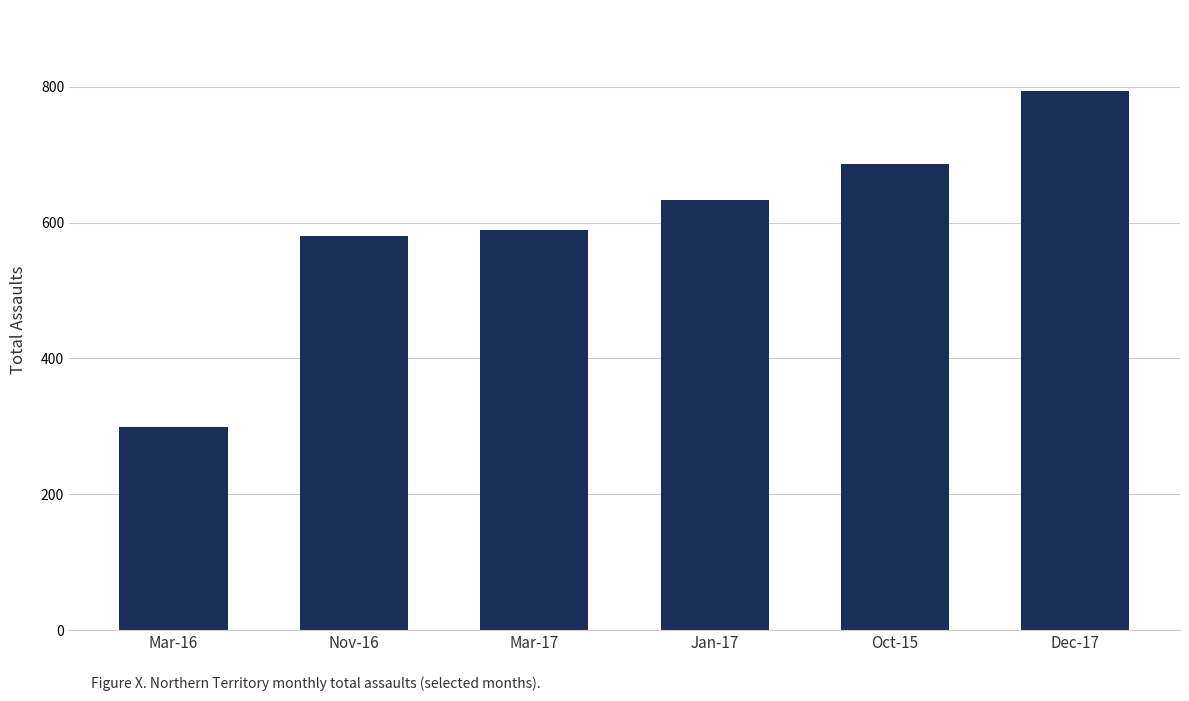

What is the value of the 5th bar from the left?

686